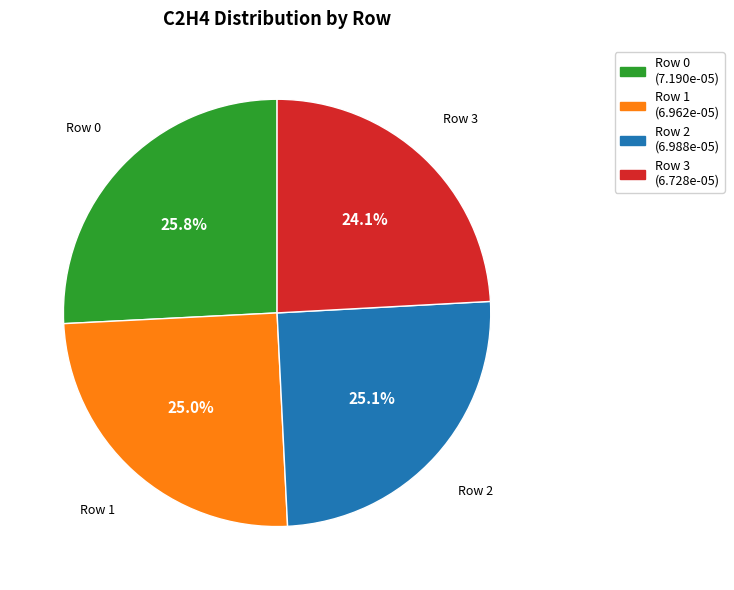

To the nearest percent, what is the difference between the Row 2 and Row 3 slice percentages?

1%